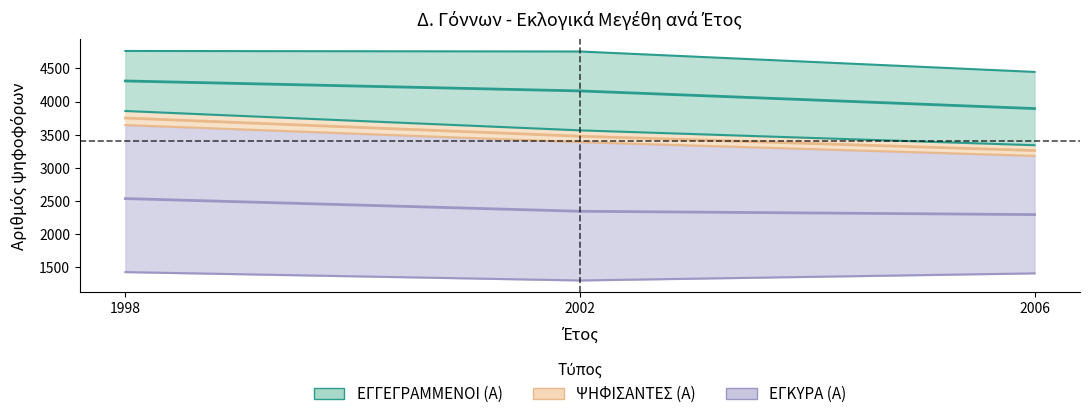

What is the greatest value displayed?

4310.5